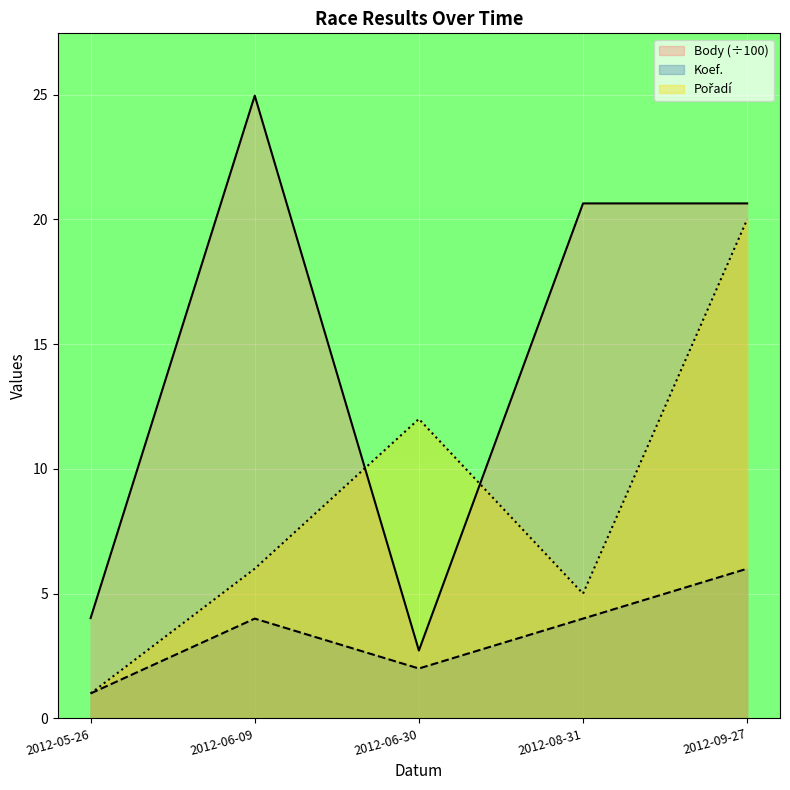

How many values in the Koef. series exceed 4?

1